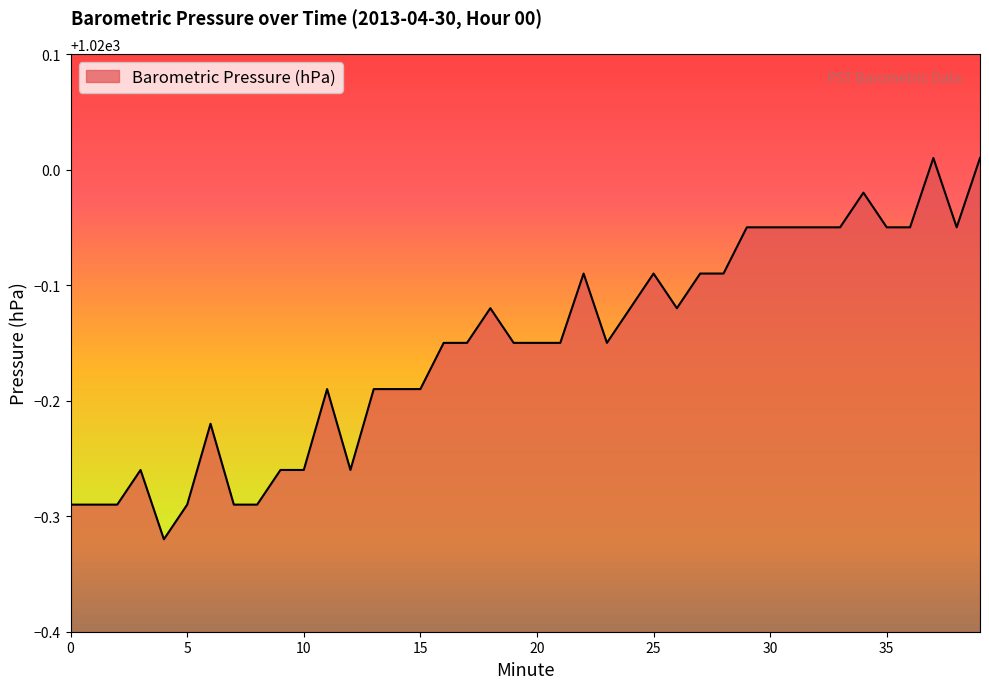

What is the difference between the maximum and minimum values?

0.3